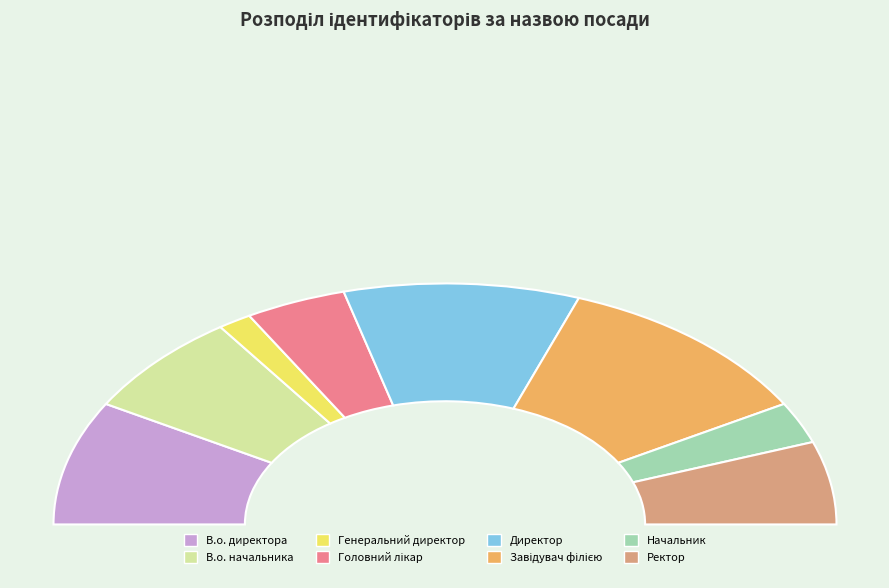

Rank the categories by value from highest to lowest.

Завідувач філією, Директор, В.о. директора, В.о. начальника, Ректор, Головний лікар, Начальник, Генеральний директор